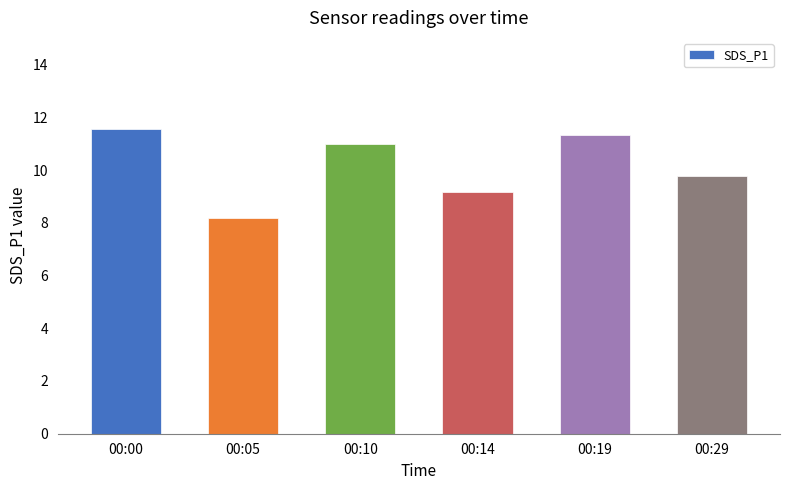

At which category does the chart reach its peak across all series?

00:00